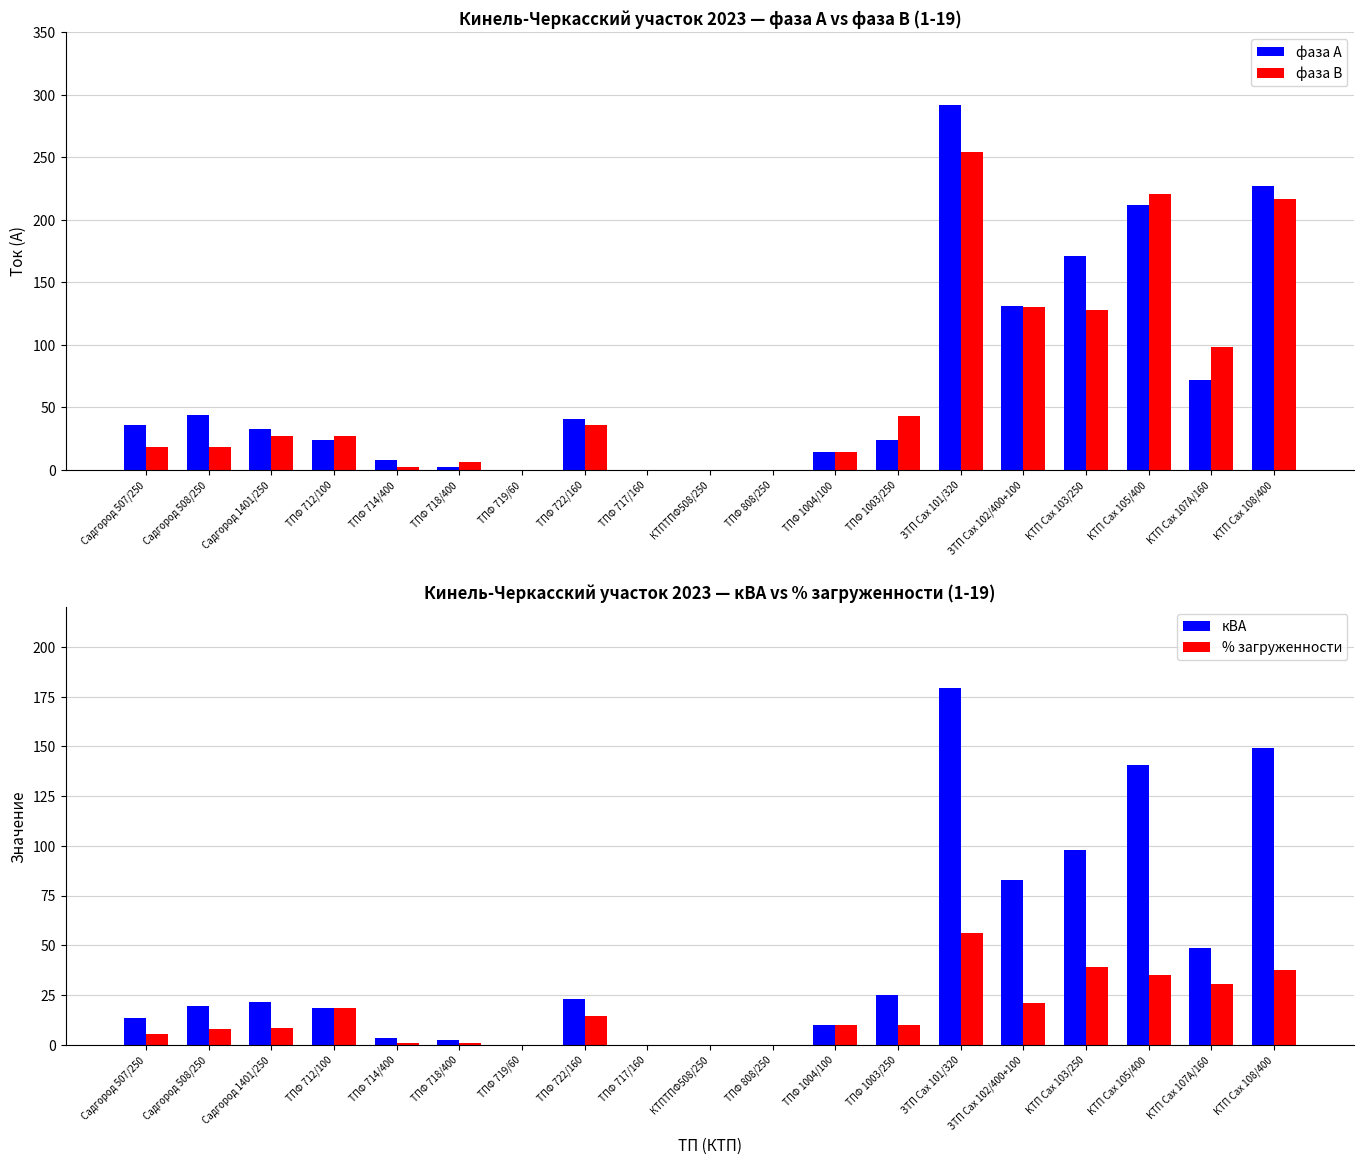

How many bars are there in total?

76